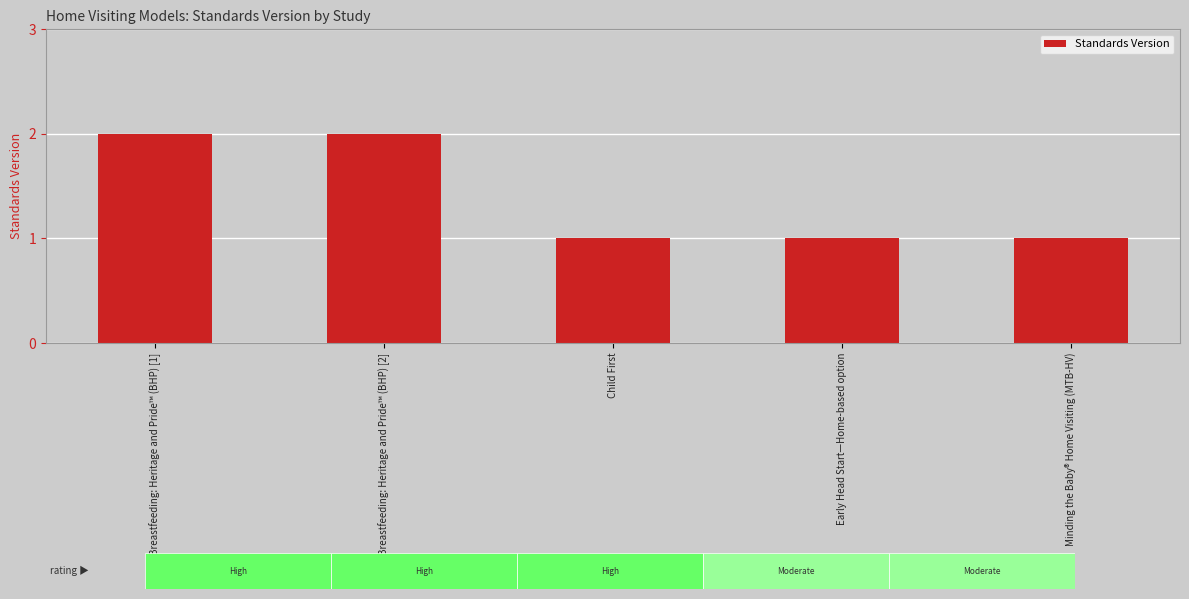

Read the value at Breastfeeding: Heritage and Pride™ (BHP) [2].

2